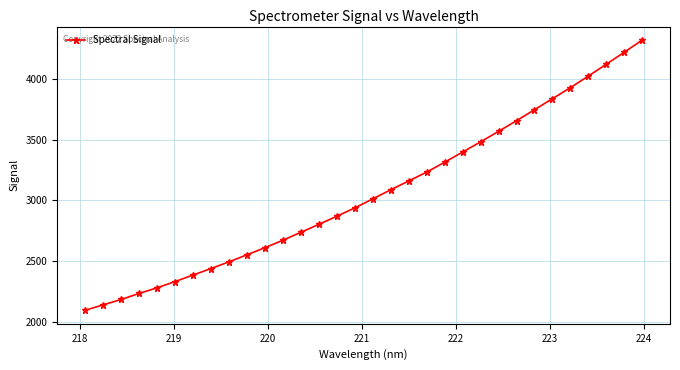

True or false: there are more than 2 points higher than both neighbors.

False